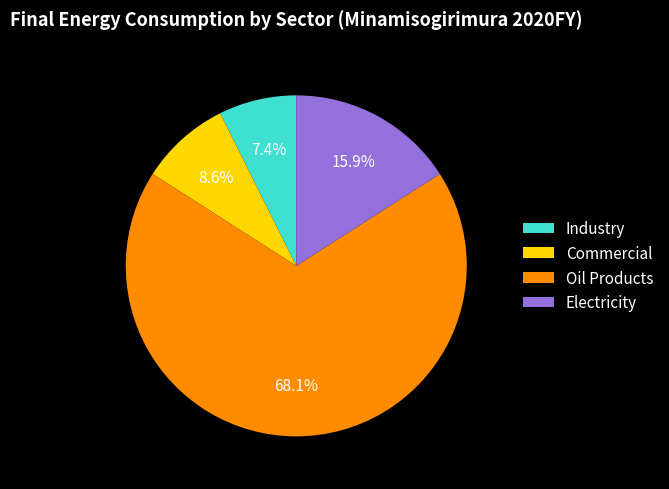

Combined, do Industry and Oil Products account for over 50%?

Yes